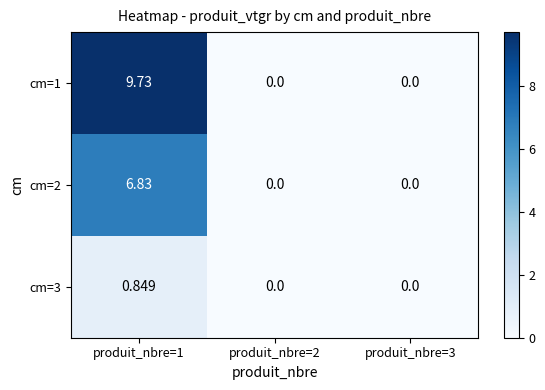

Is the value of cm=2 at produit_nbre=1 greater than the value of cm=3 at produit_nbre=3?

Yes